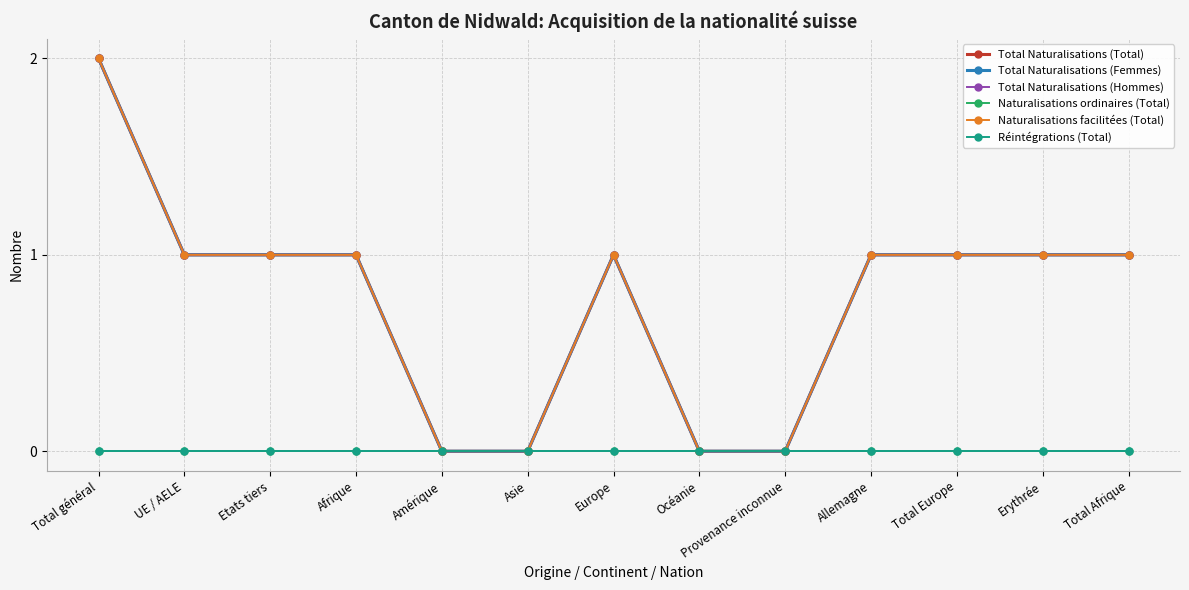

The value of Total Naturalisations (Total) at Total général is 2. True or false?

True